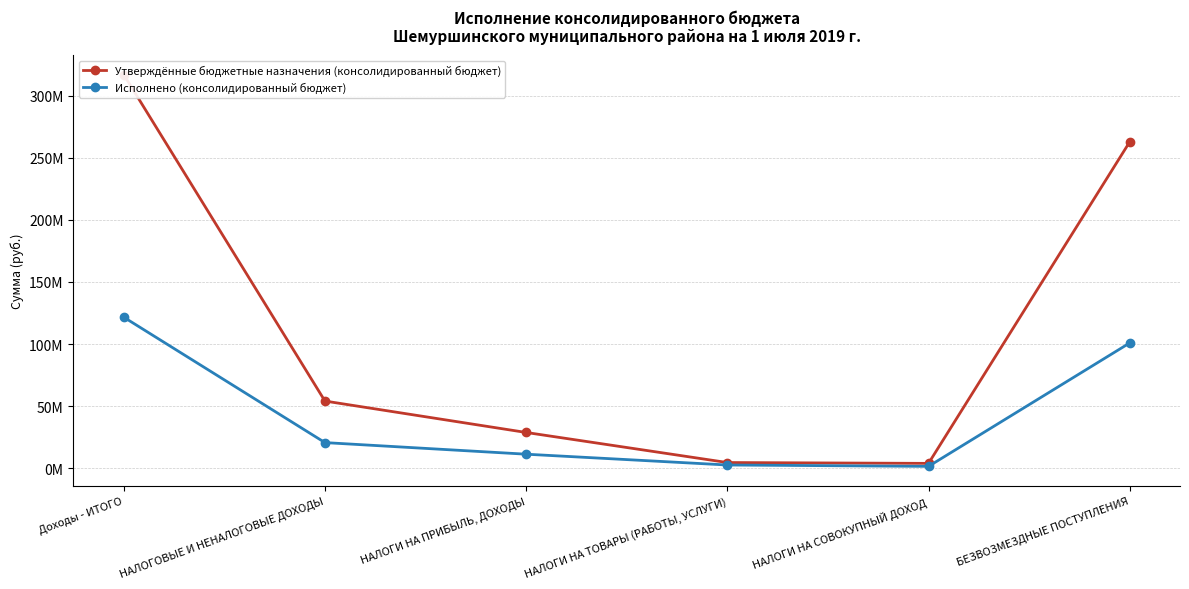

True or false: Утверждённые бюджетные назначения (консолидированный бюджет) and Исполнено (консолидированный бюджет) intersect in this chart.

False